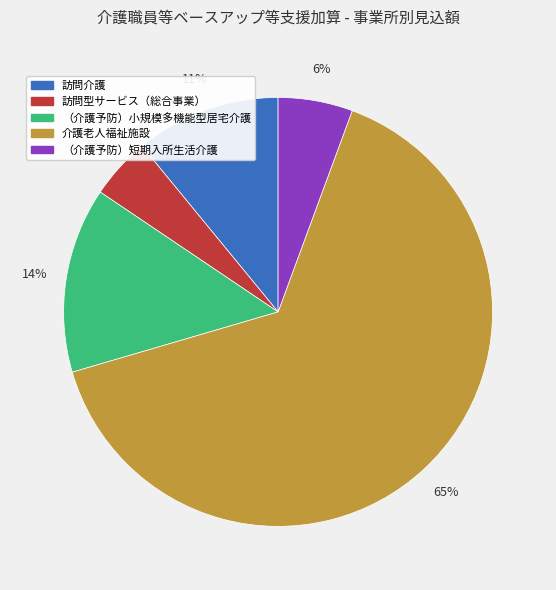

To the nearest percent, what is the average slice percentage?

20%